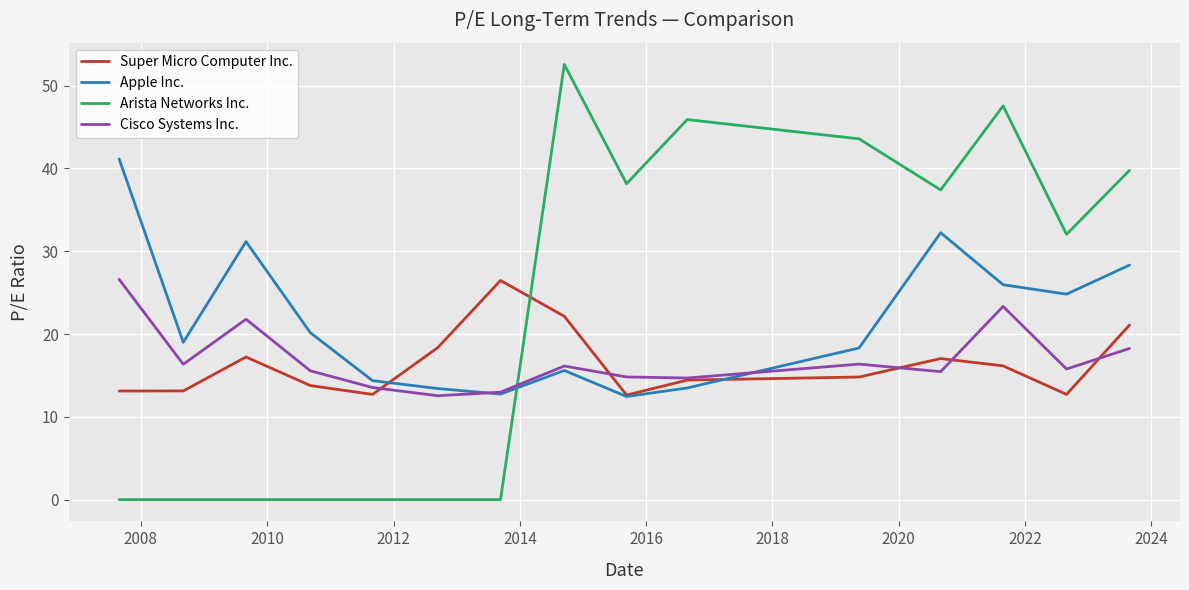

Which series ends up on top after the final intersection of Cisco Systems Inc. and Arista Networks Inc.?

Arista Networks Inc.